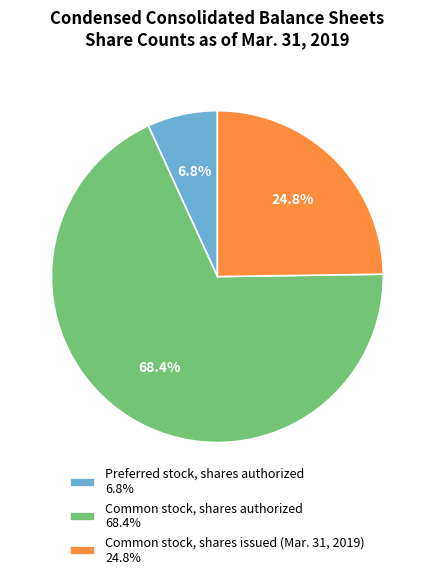

What is the smallest slice in the pie chart?

Preferred stock, shares authorized